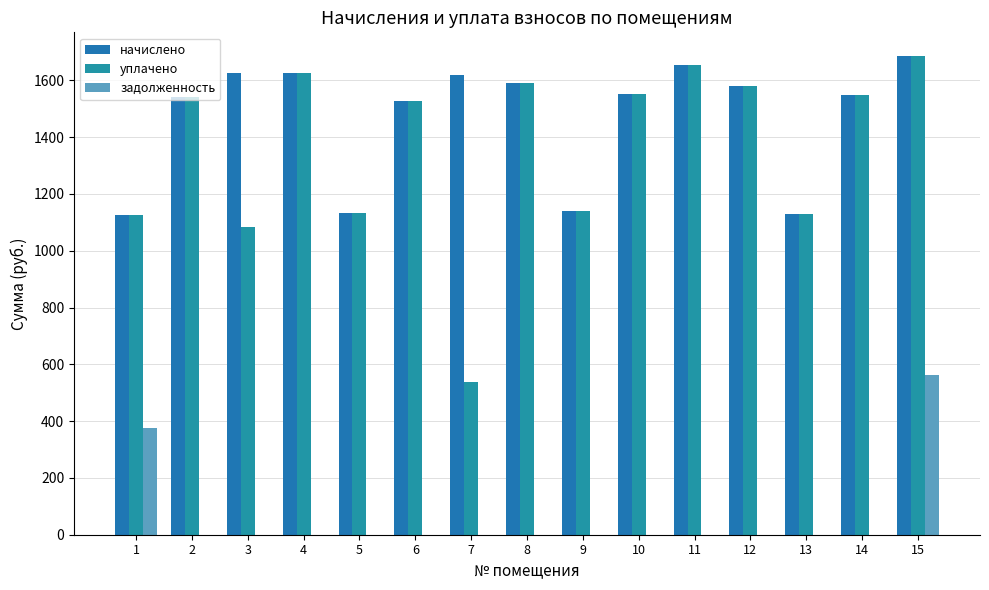

How many groups of bars are there?

15